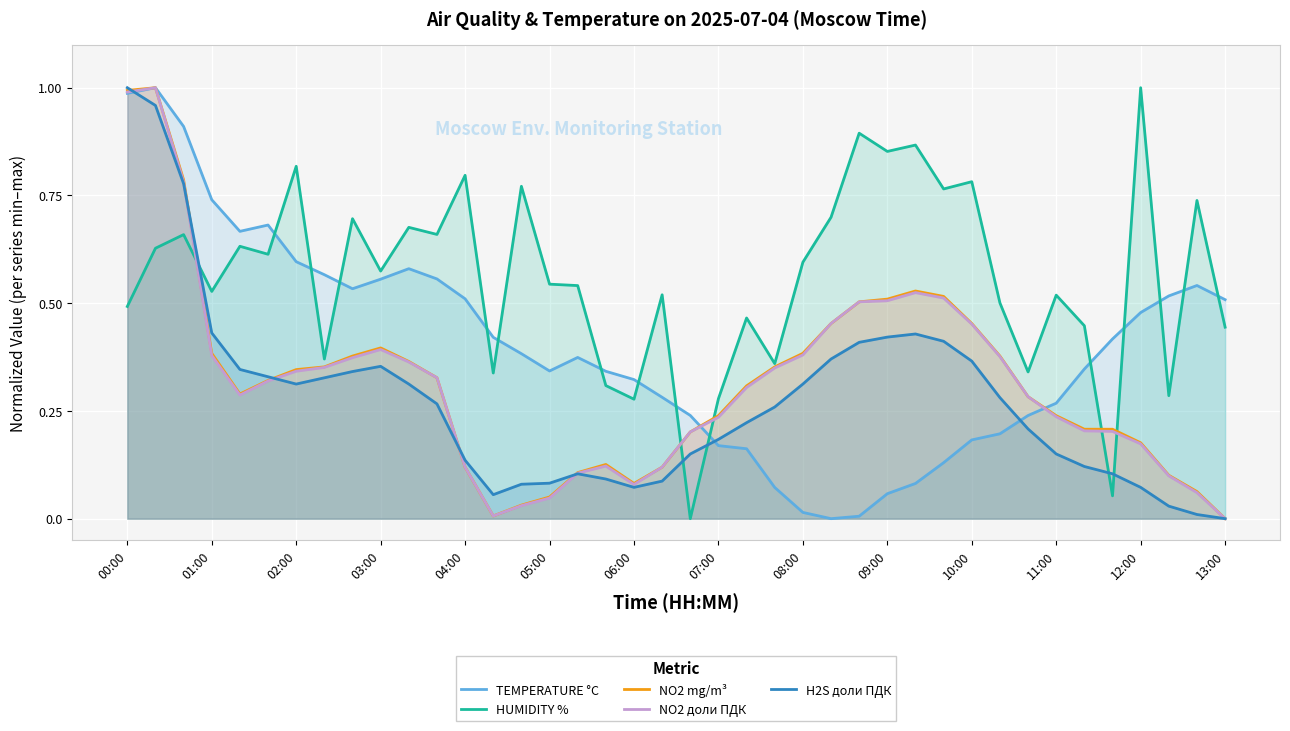

At which label does H2S доли ПДК reach its peak?

00:00